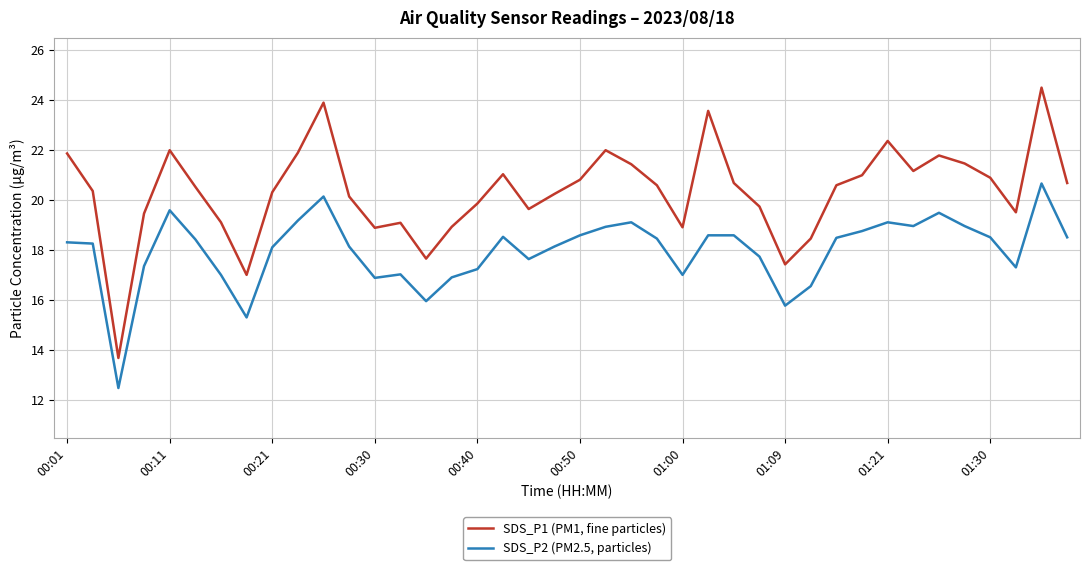

What is the difference between the maximum and minimum values in the SDS_P1 (PM1, fine particles) series?

10.8